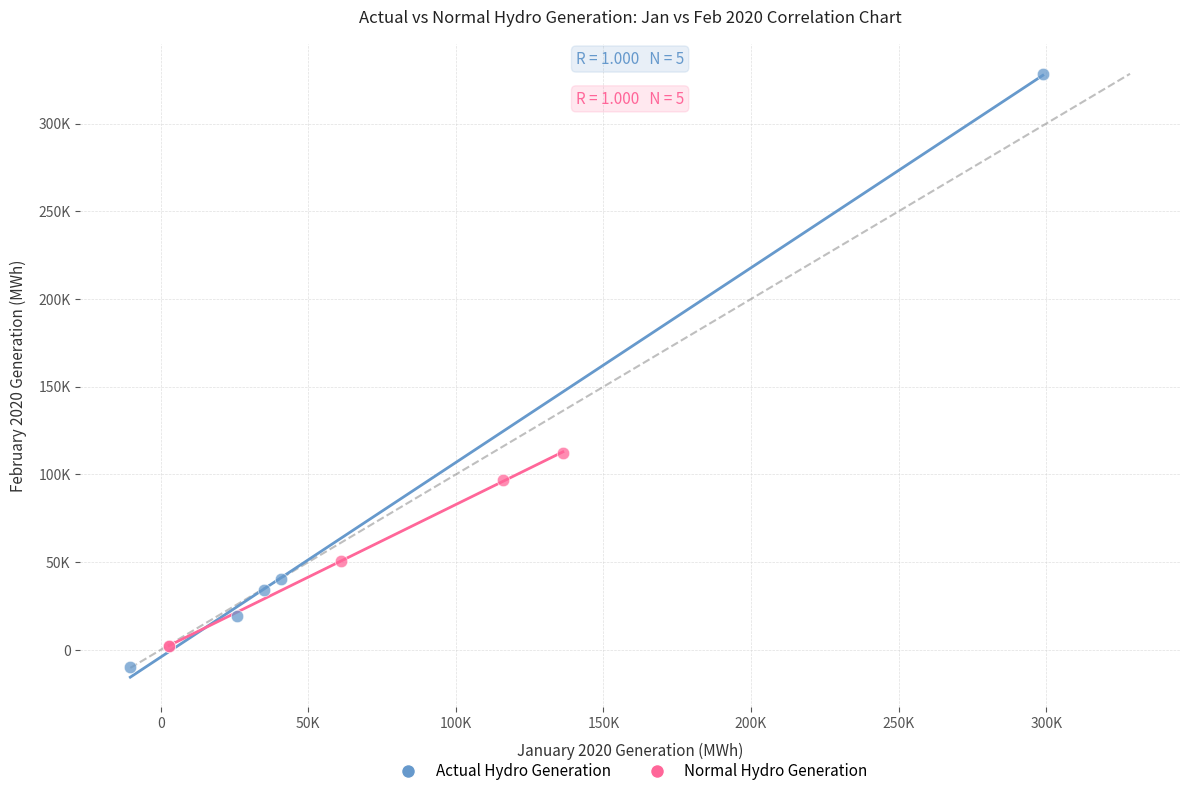

Which series reaches the maximum Y coordinate?

Actual Hydro Generation